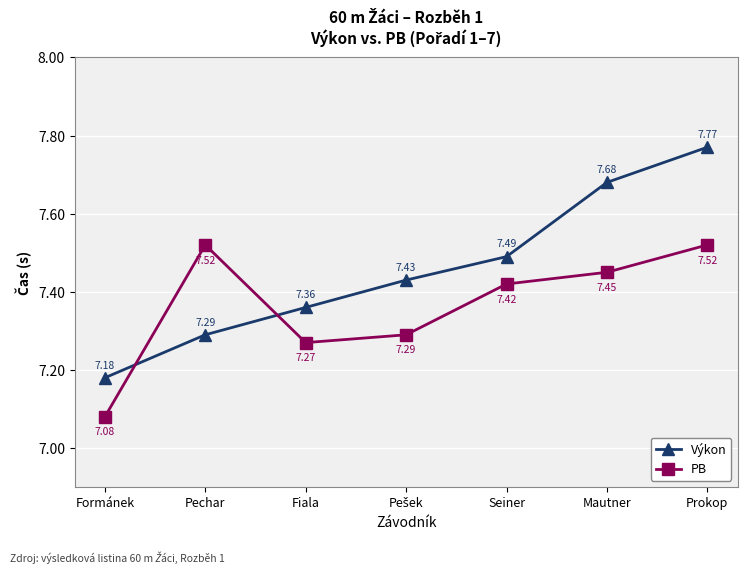

What is the difference between the maximum and minimum values in the Výkon series?

0.6